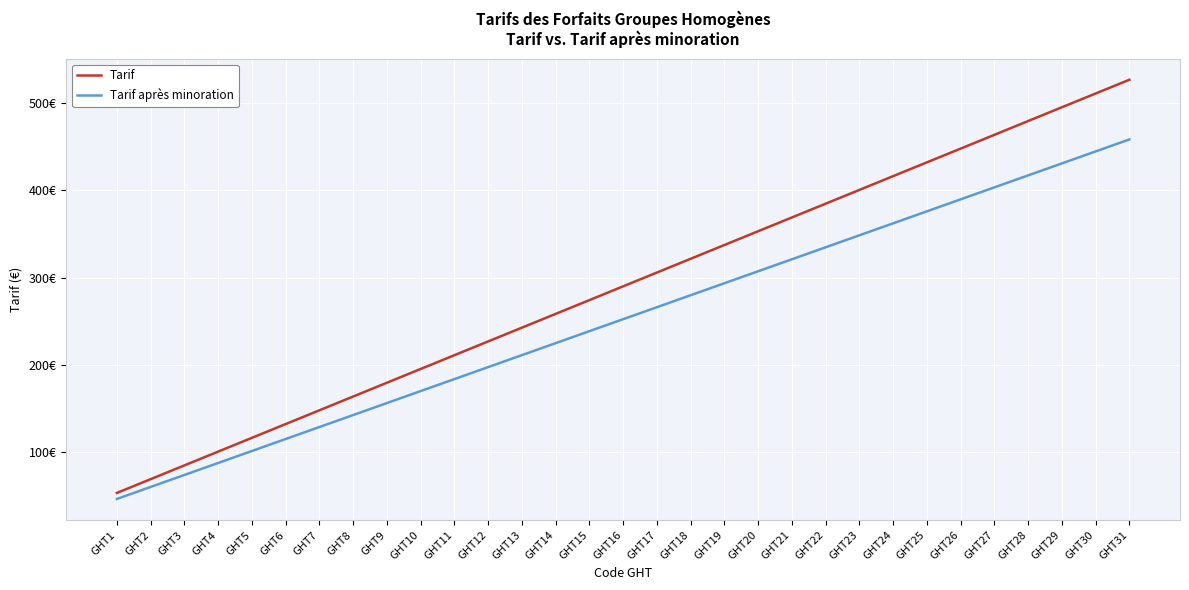

Is this an area chart (filled region under the line)?

No